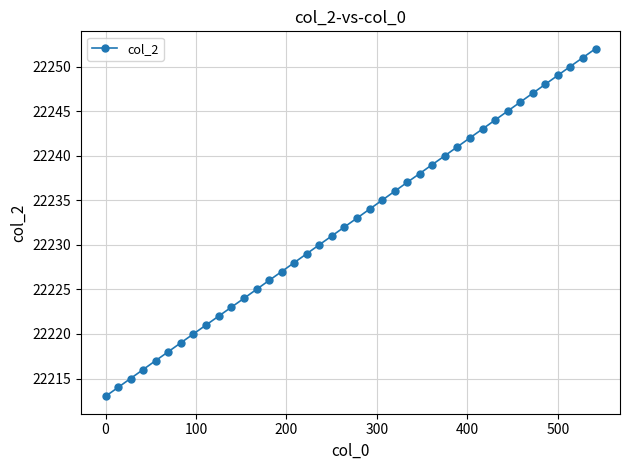

What is the difference between the second highest and second lowest values?

37